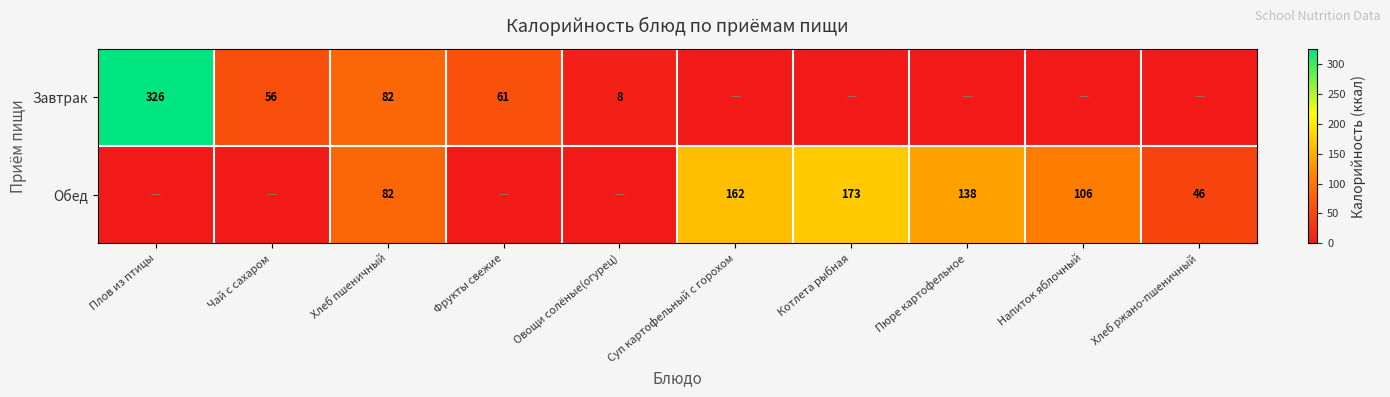

Between Чай с сахаром and Котлета рыбная, which is larger?

Чай с сахаром